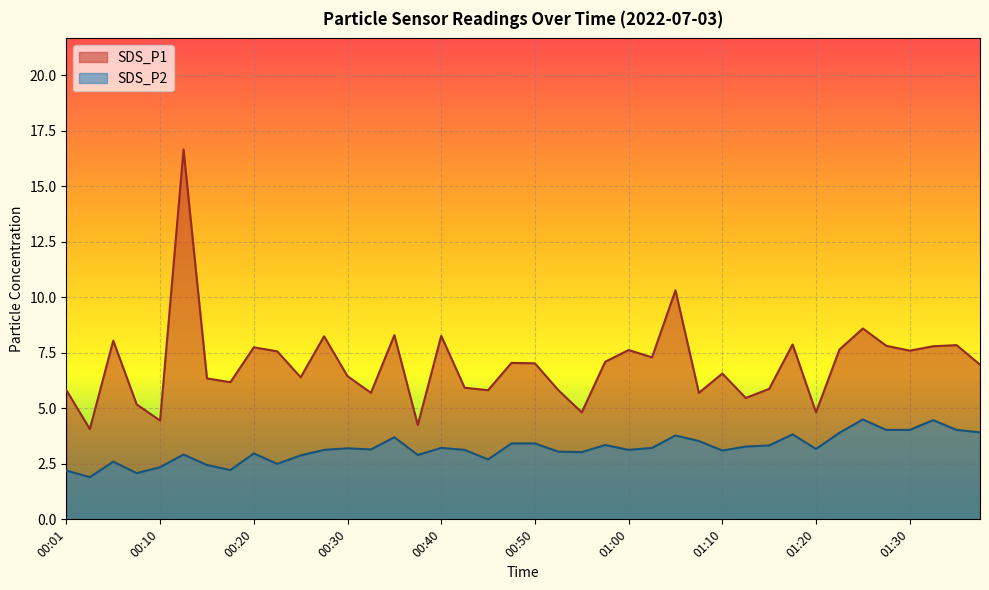

What is the difference between the highest and lowest values at 00:13?

13.8